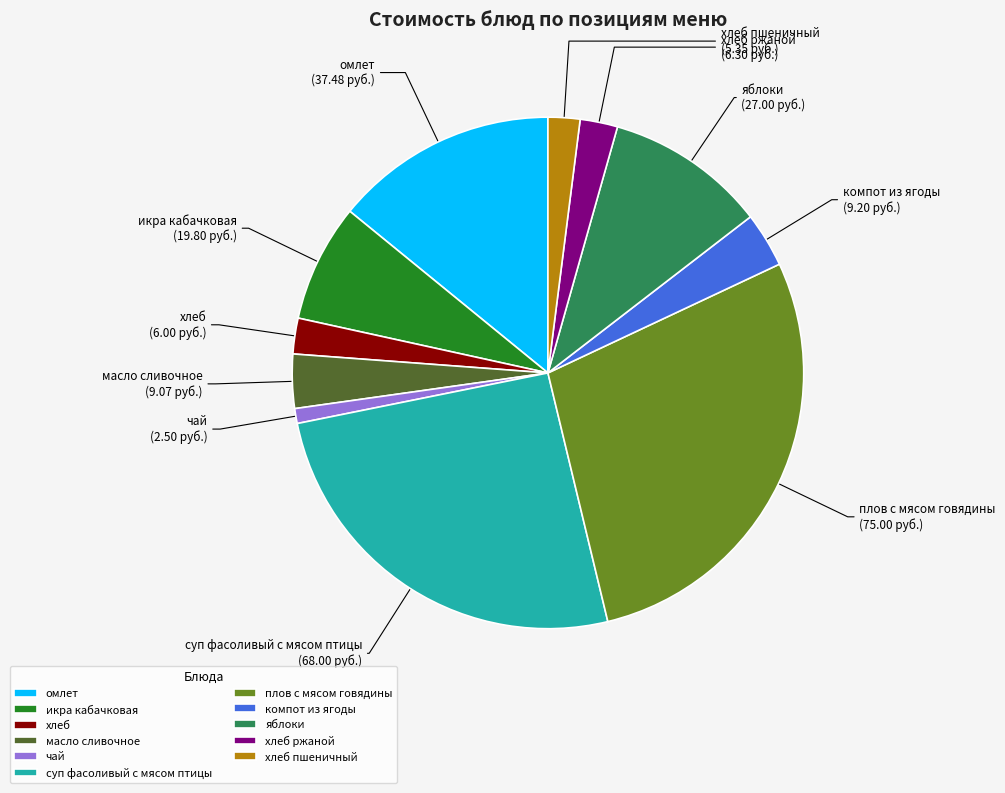

How many slices are in this pie chart?

11